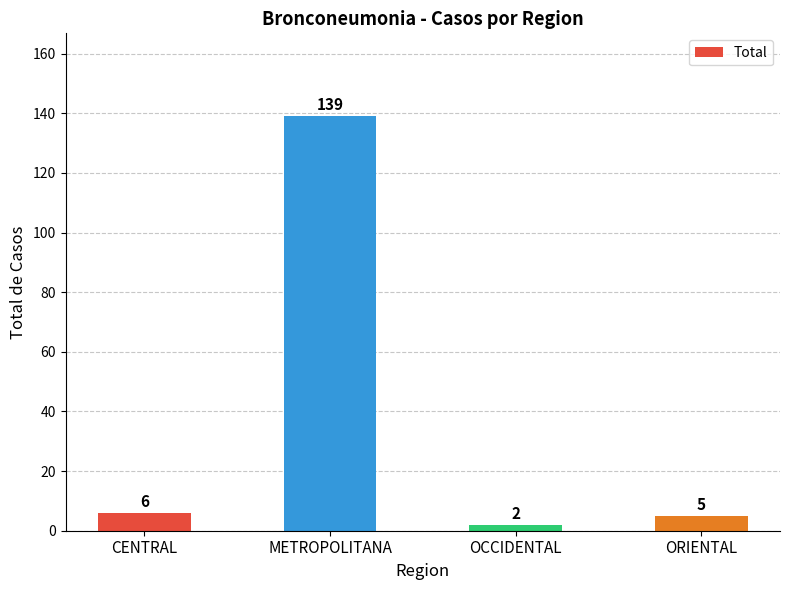

How many bars are there in total?

4